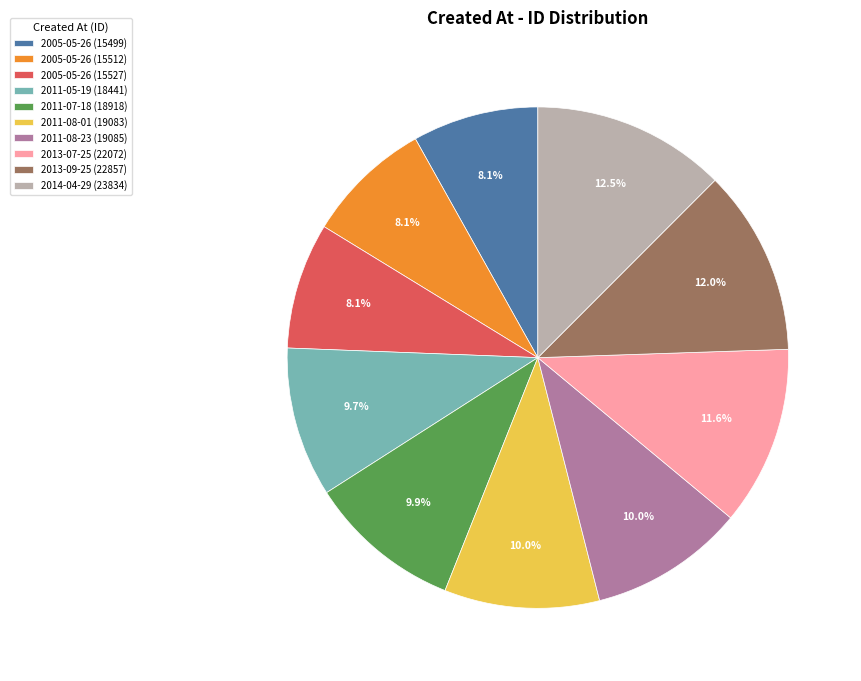

Is it true that 2005-05-26 (15527) is 8% of the pie?

True